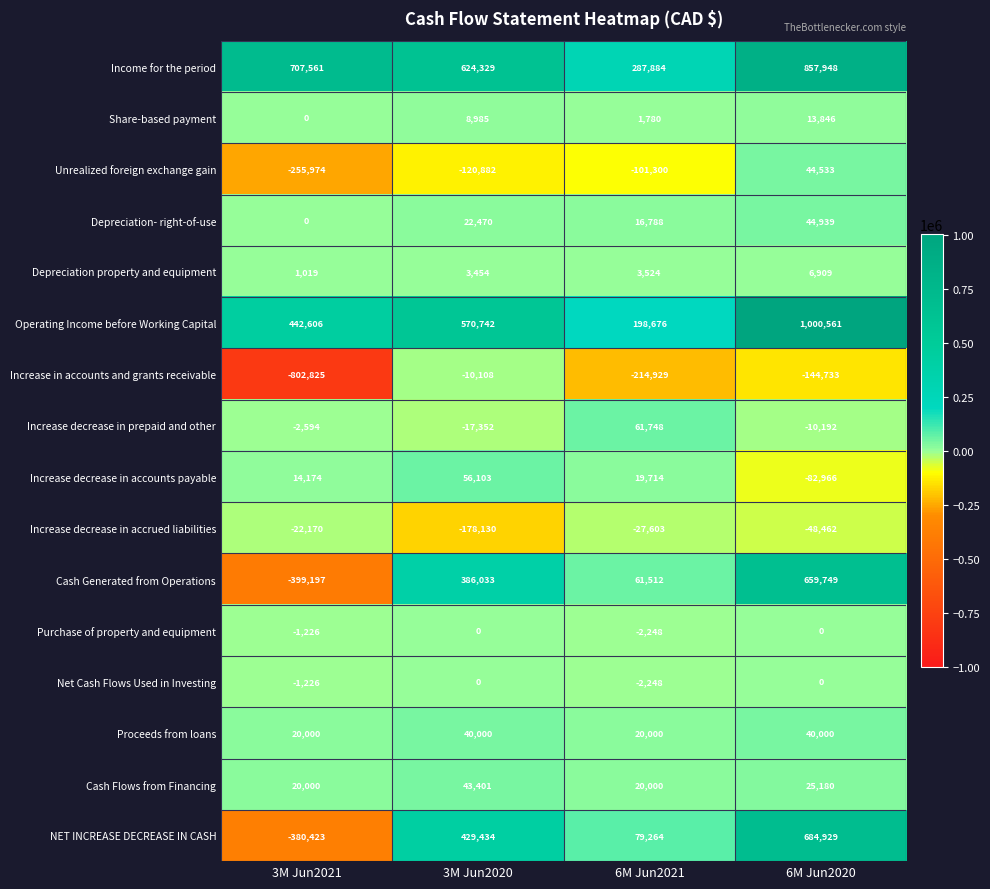

True or false: Purchase of property and equipment has a value of 0 at 6M Jun2020.

True